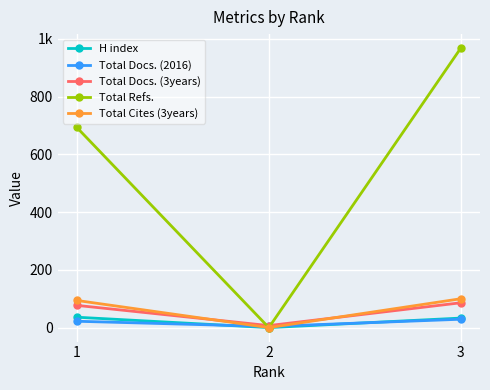

How many series are shown in this chart?

5